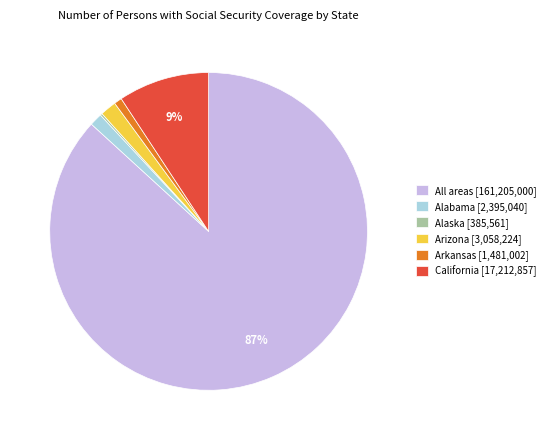

Is it true that Alabama [2,395,040] is 1% of the pie?

True